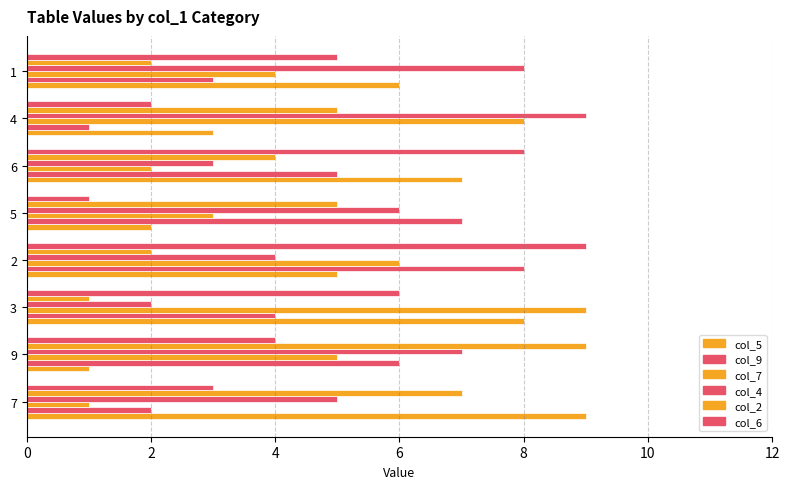

How many data points does each series have?

8